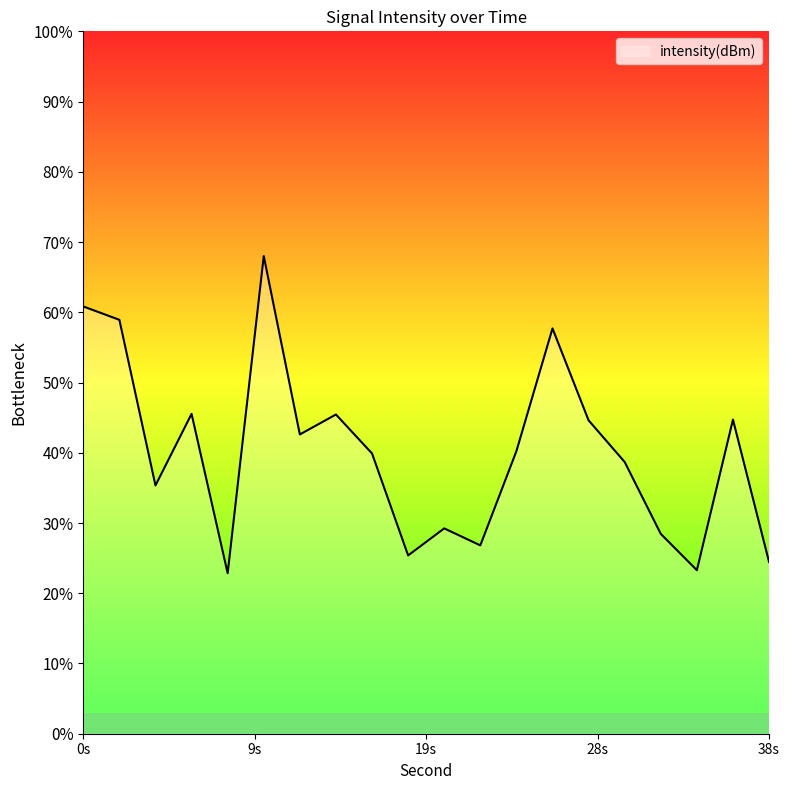

Does the chart display data point markers on the line(s)?

No